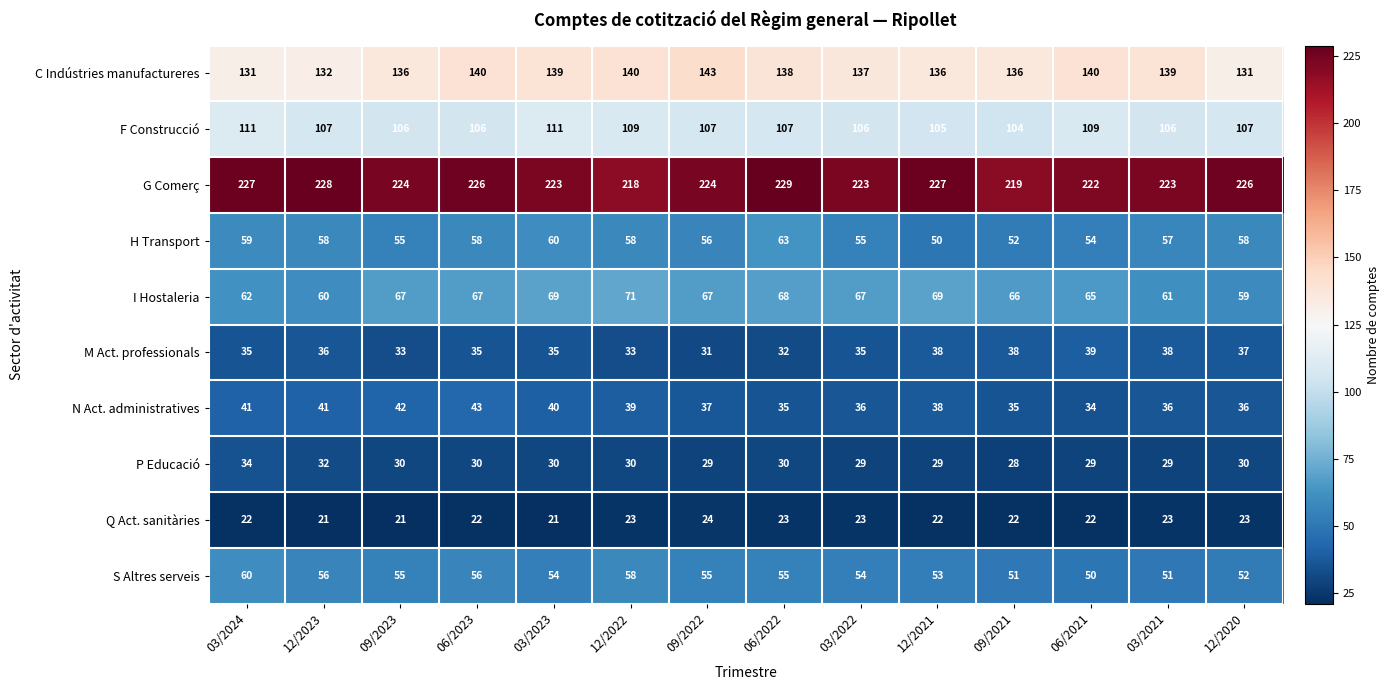

True or false: I Hostaleria has a value of 108 at 09/2022.

False